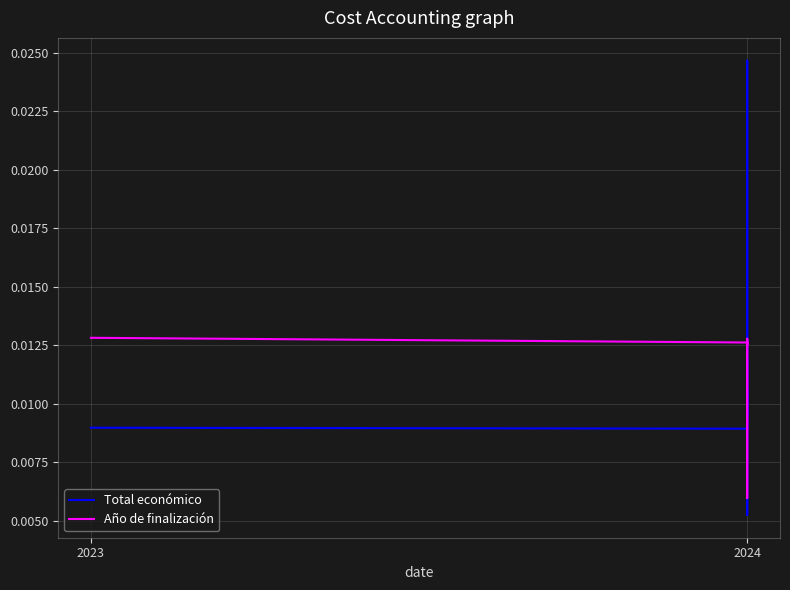

Is it true that Total económico equals 0.0 at 2024?

False